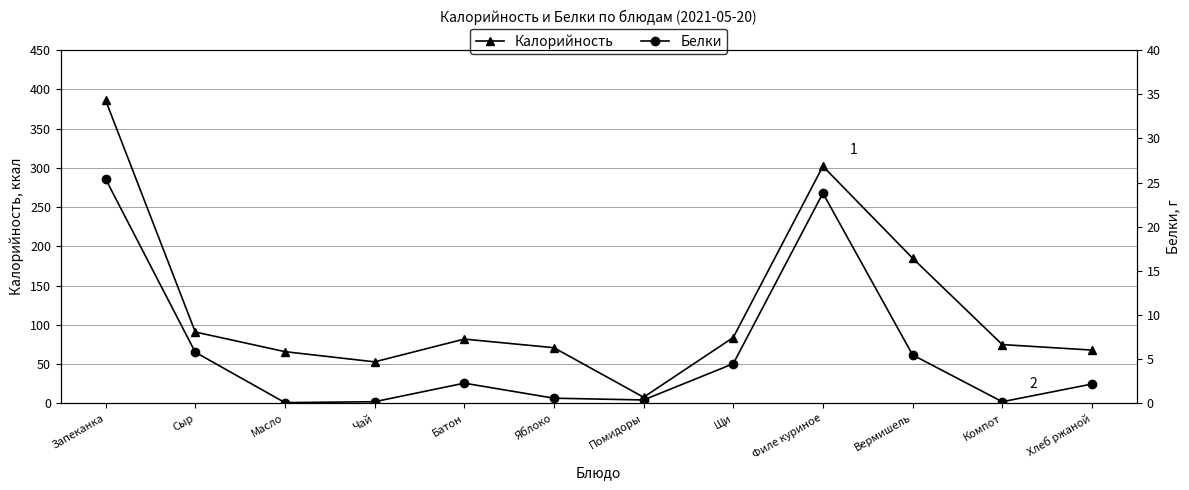

What is the maximum value for Калорийность?

386